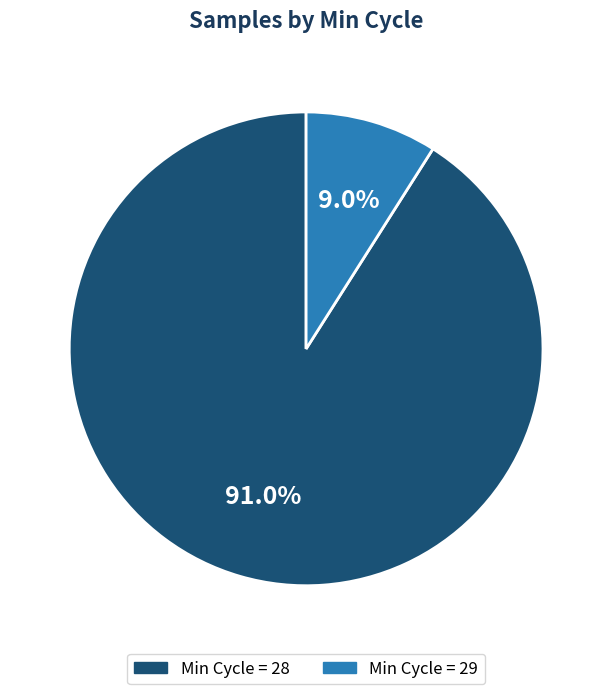

Is there a majority slice in this chart?

Yes